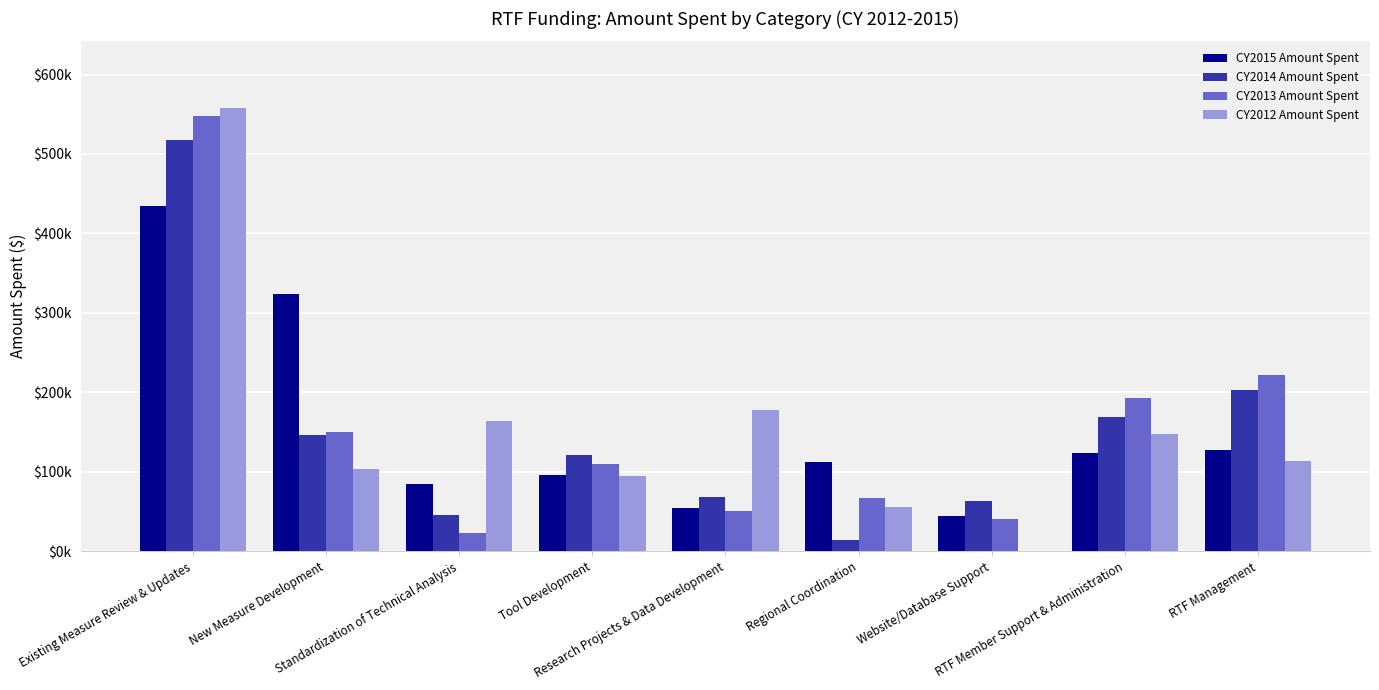

What are all the series names shown in the legend?

CY2015 Amount Spent, CY2014 Amount Spent, CY2013 Amount Spent, CY2012 Amount Spent